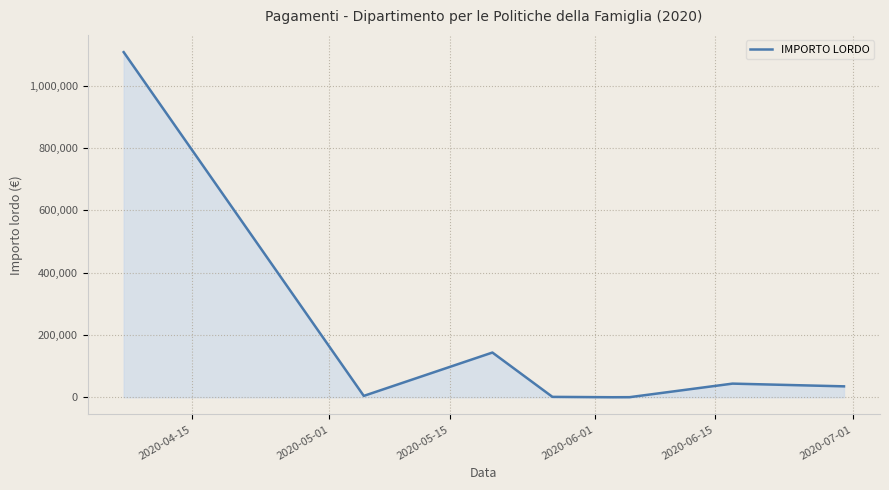

What is the smallest value displayed?

44.1